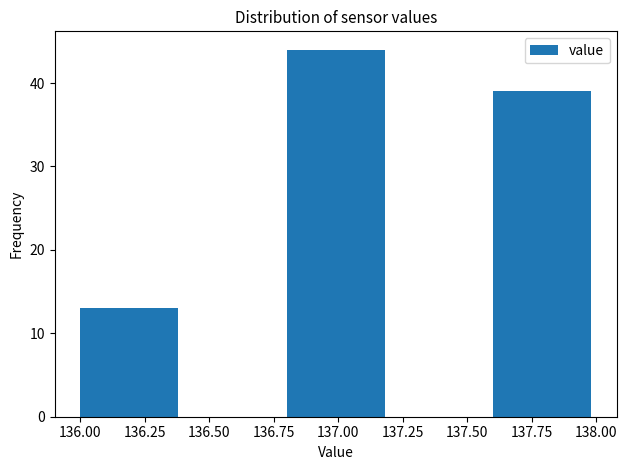

Which range on the x-axis has the tallest bar?

136.8 to 137.2